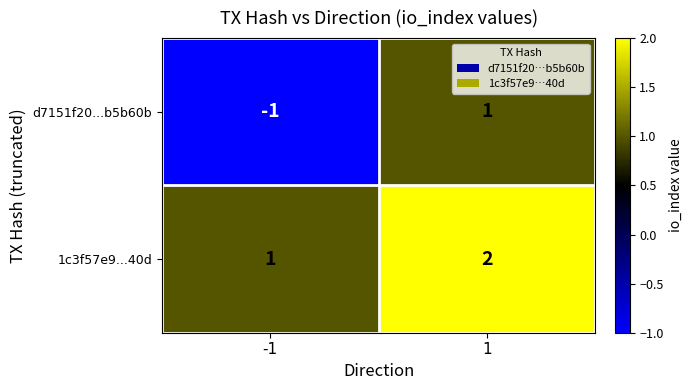

Which series has the largest range (max minus min)?

d7151f20...b5b60b